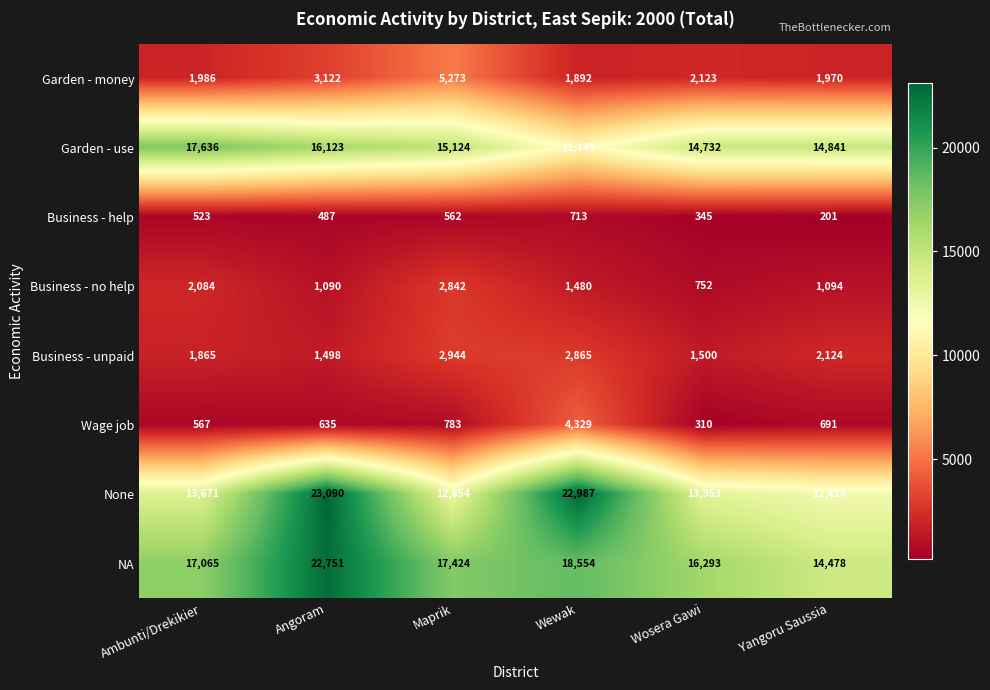

At how many categories does at least one series exceed 13655?

6